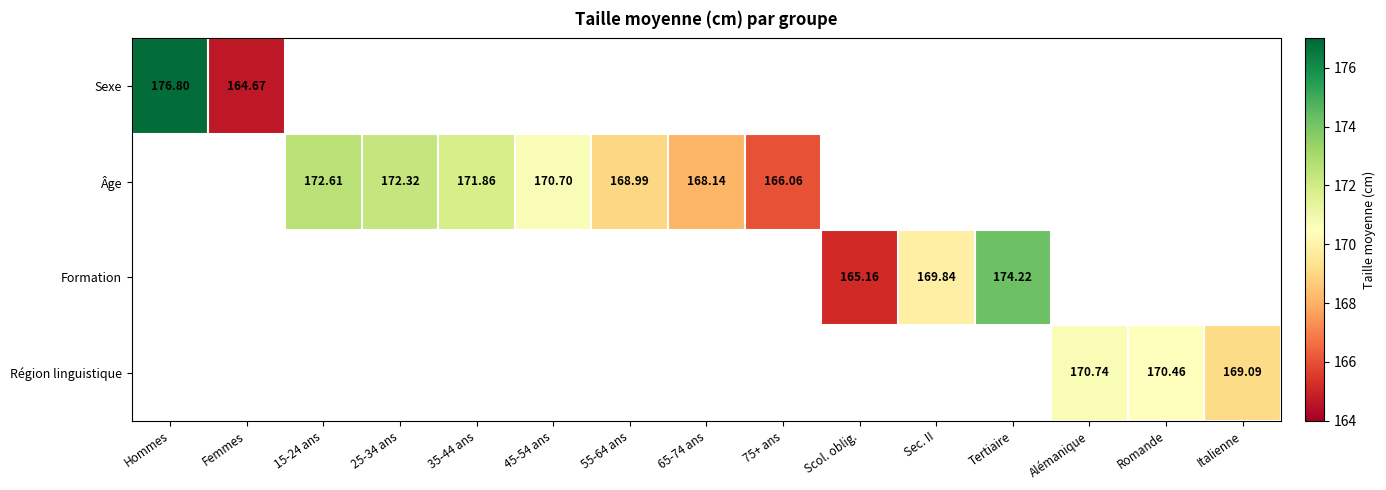

What value does the Âge series have at 25-34 ans?

172.3